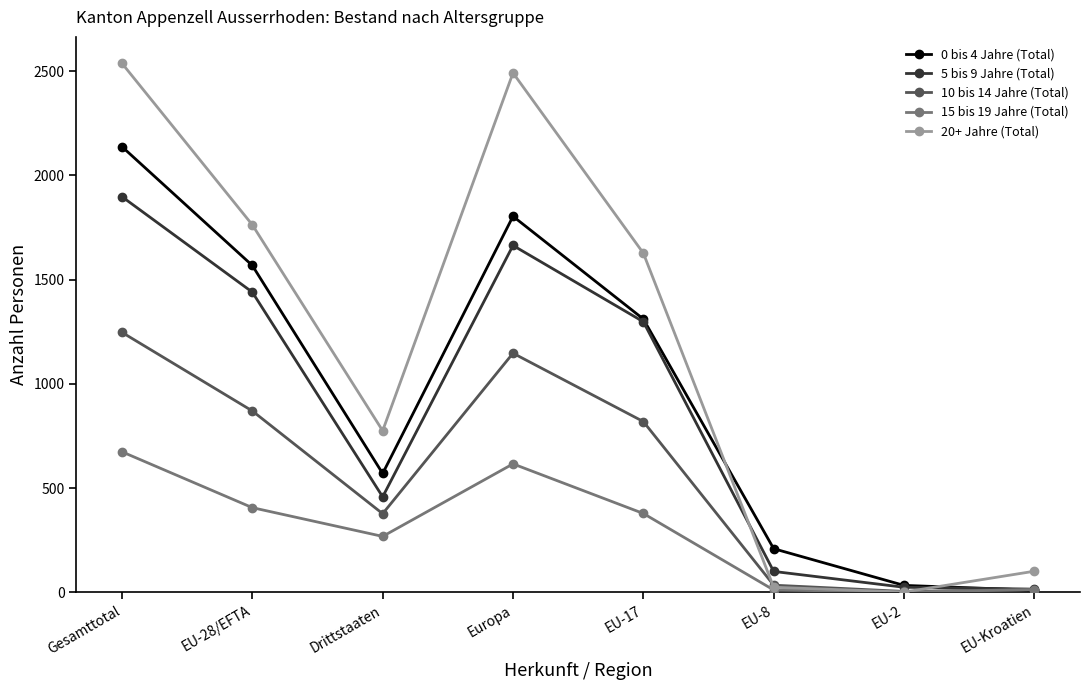

What is the approximate value of 10 bis 14 Jahre (Total) at Gesamttotal, to the nearest 100?

1200